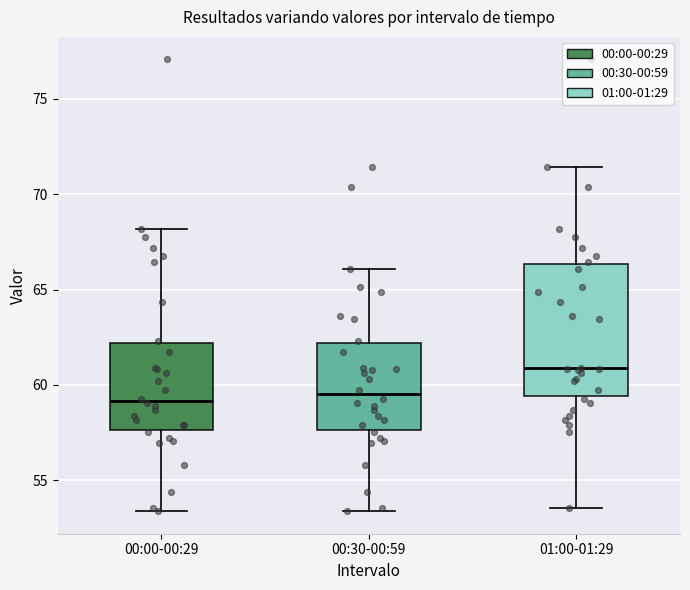

Comparing the boxes themselves (not the whiskers), which one is the tallest?

01:00-01:29